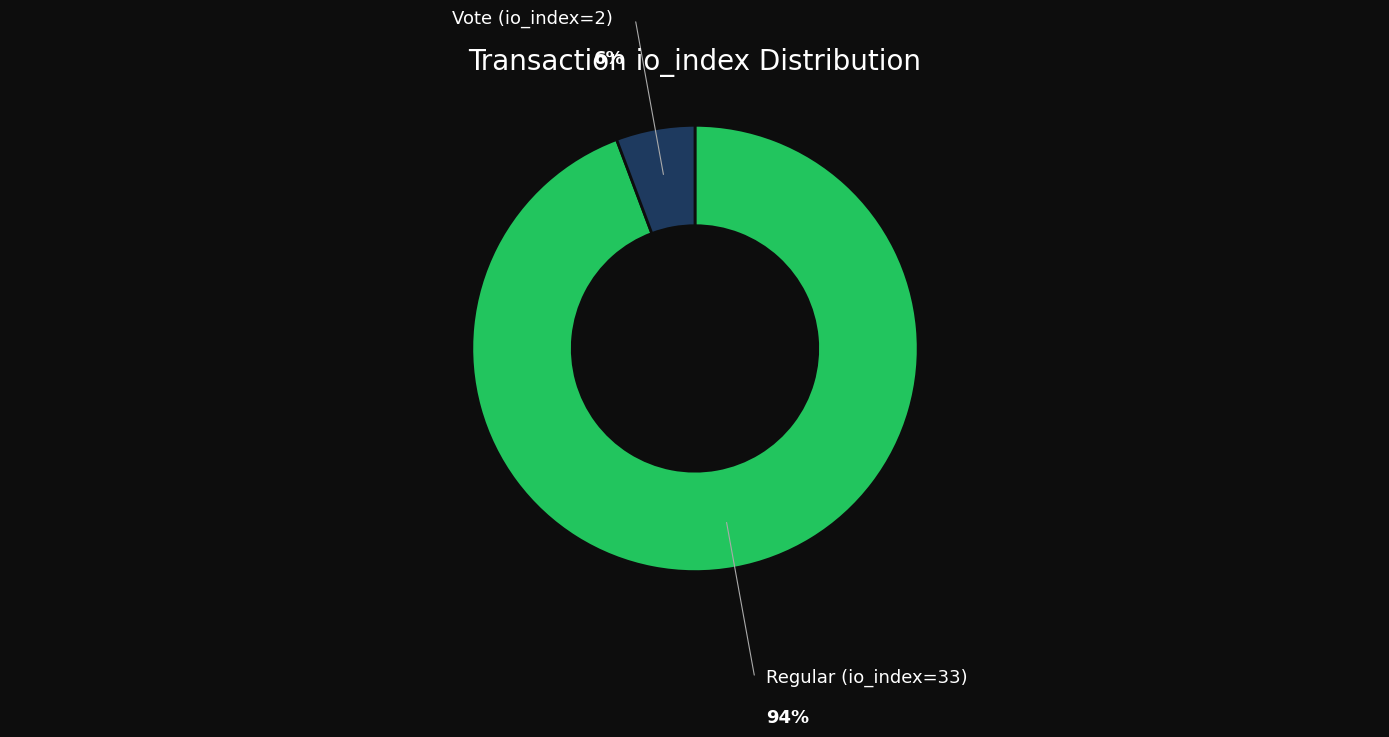

To the nearest percent, what is the average slice percentage?

50%